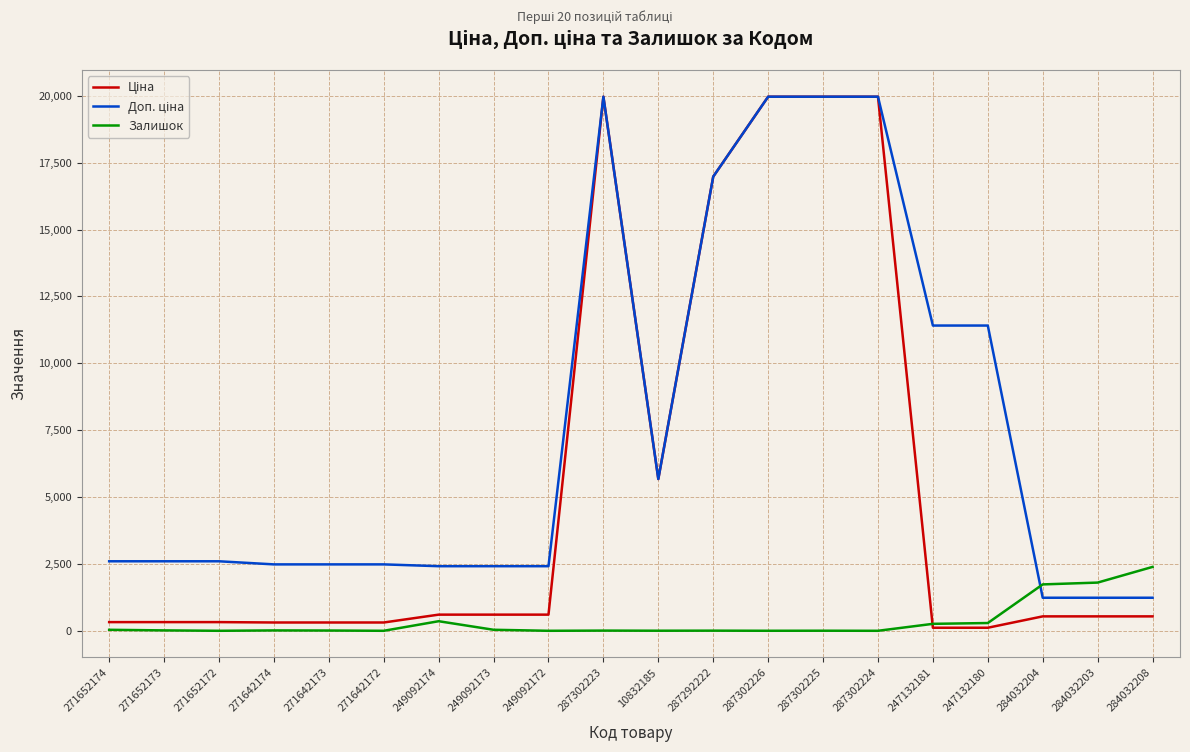

What position from the right is 271642174?

17